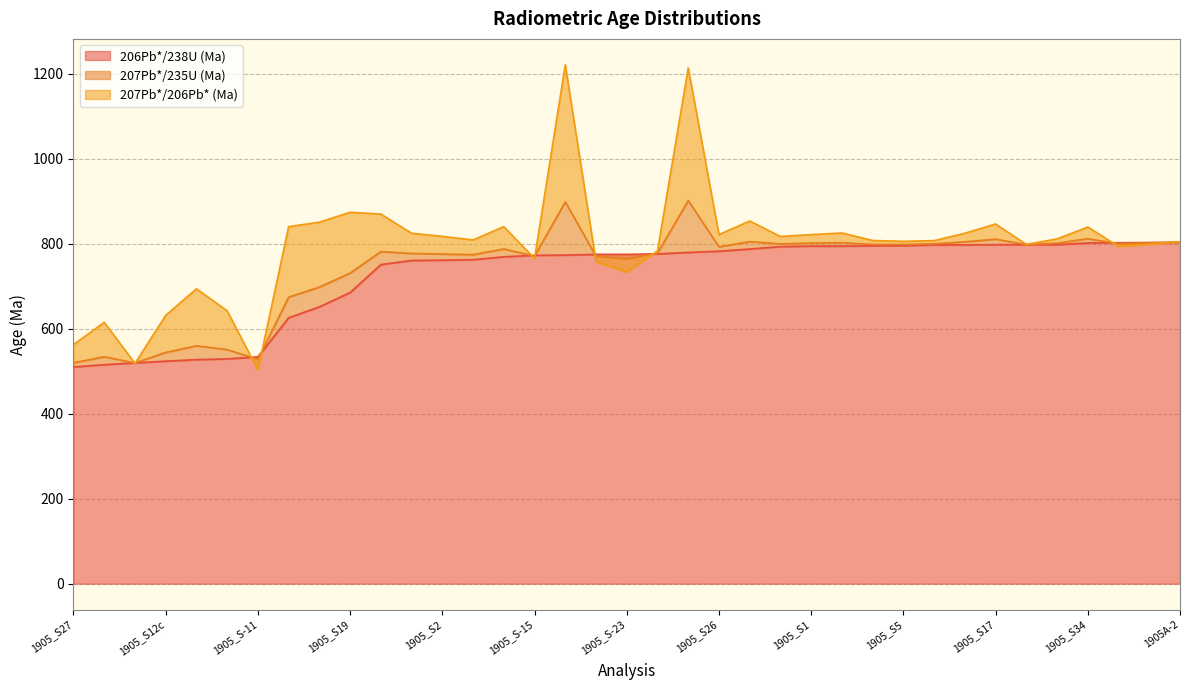

What is the sum of the 206Pb*/238U (Ma) values at 1905_S25 and 1905A-4?

1559.7